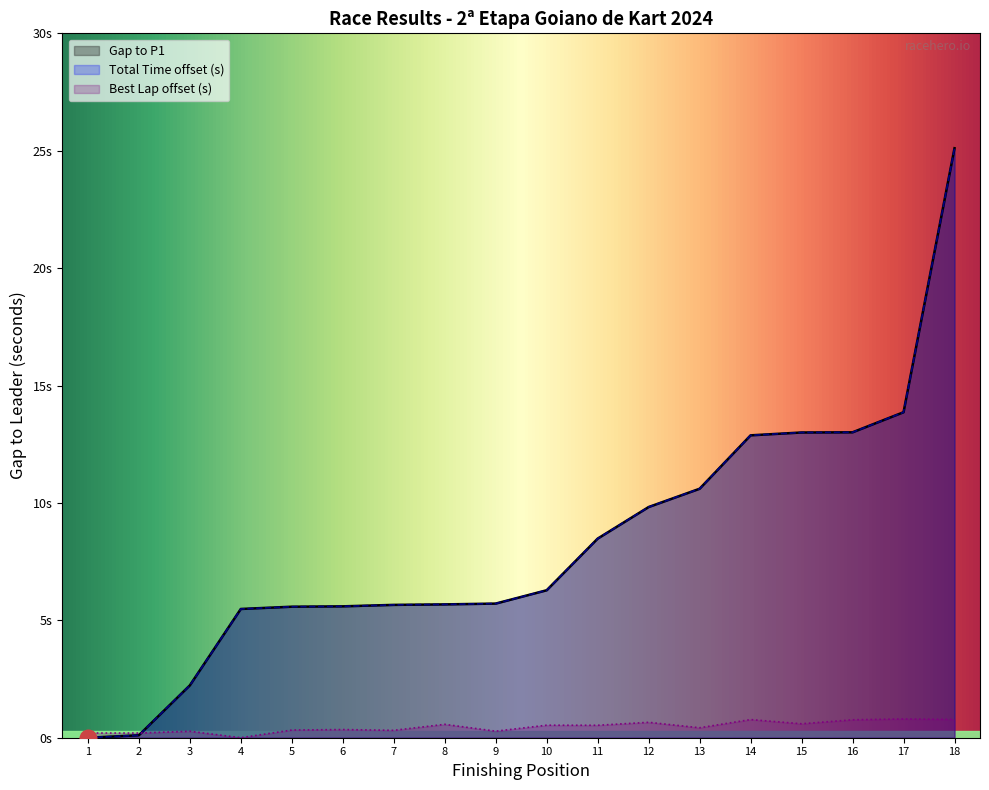

Reading left to right, extract all data points from this chart.

Gap to P1: 0.0	0.1	2.2	5.5	5.6	5.6	5.7	5.7	5.7	6.3	8.5	9.8	10.6	12.9	13.0	13.0	13.9	25.1
Total Time: 0.0	0.1	2.2	5.5	5.6	5.6	5.7	5.7	5.7	6.3	8.5	9.8	10.6	12.9	13.0	13.0	13.9	25.1
Best Lap time: 0.2	0.2	0.3	0.0	0.3	0.3	0.3	0.6	0.3	0.5	0.5	0.7	0.4	0.8	0.6	0.8	0.8	0.8